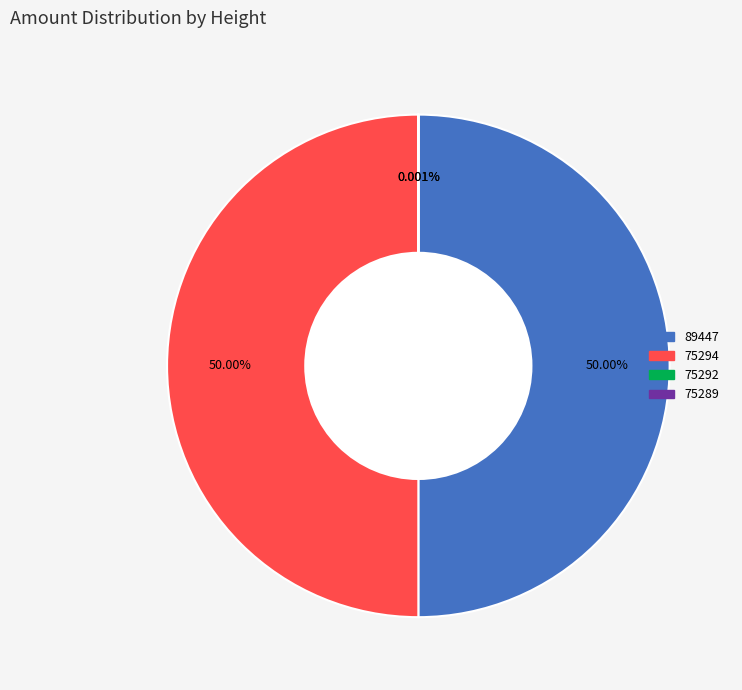

Is the sum of 89447 and 75294 greater than half?

Yes